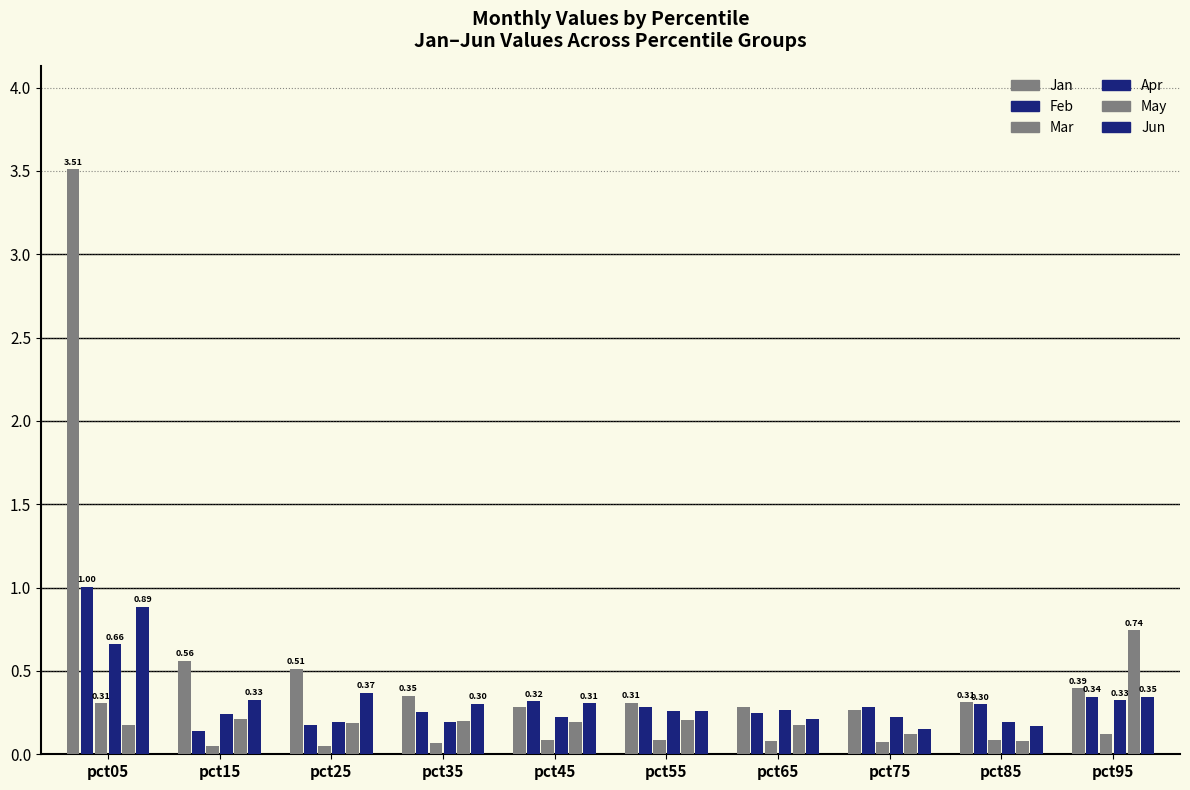

The value of Jan at pct35 is 0.1. True or false?

False